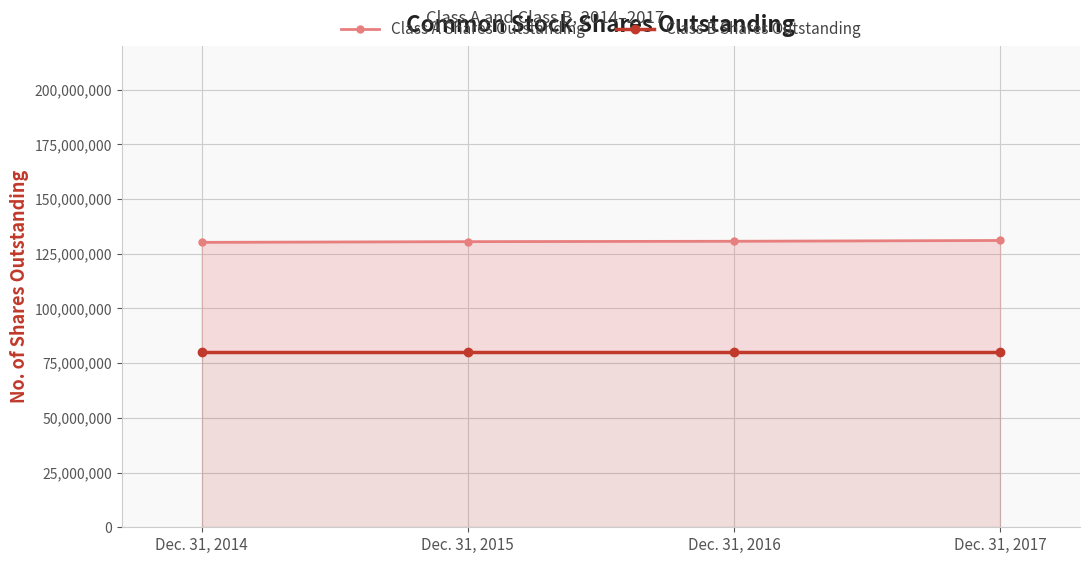

What is the spread (max minus min) of values at Dec. 31, 2017?

51072508